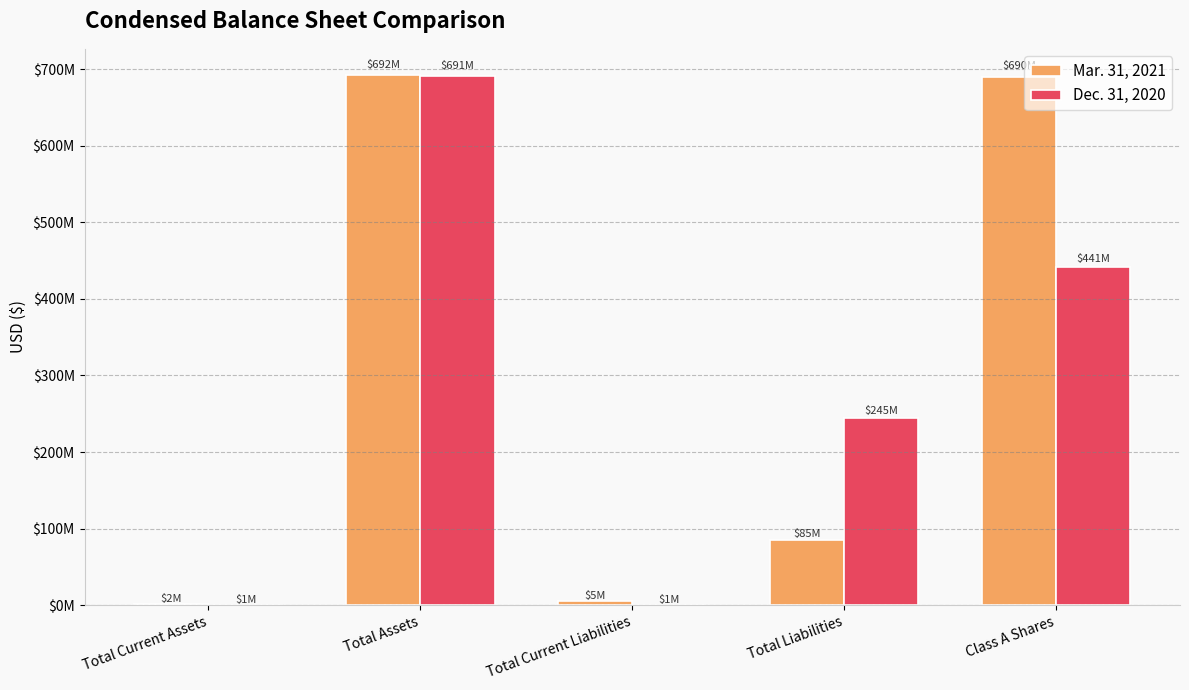

What are all the series names shown in the legend?

Mar. 31, 2021, Dec. 31, 2020